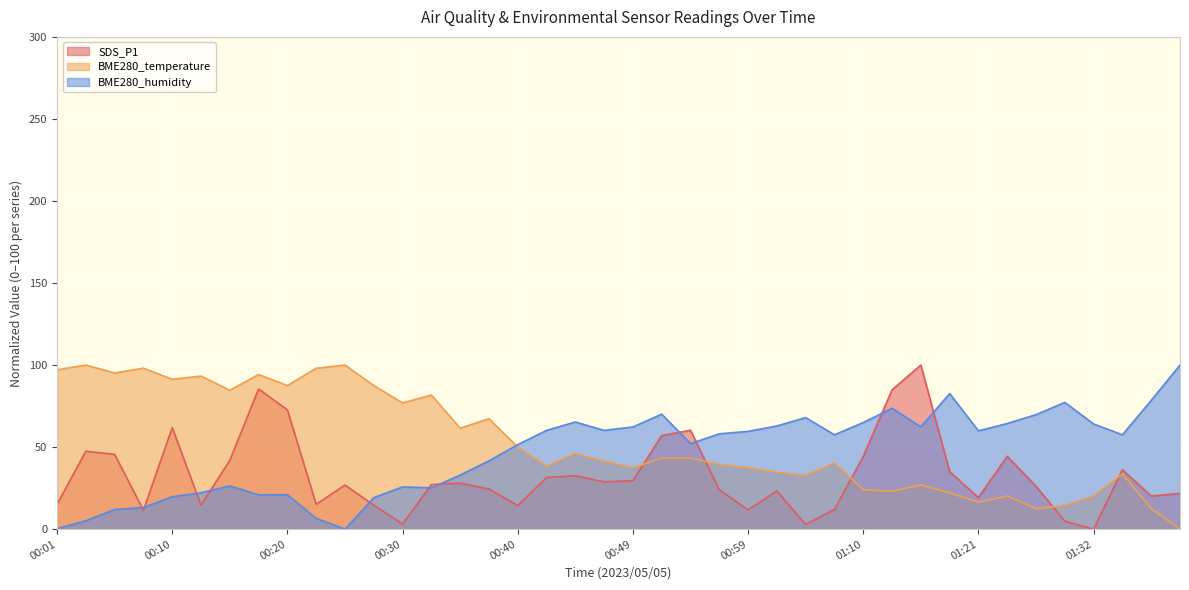

How many distinct data groups are displayed?

3